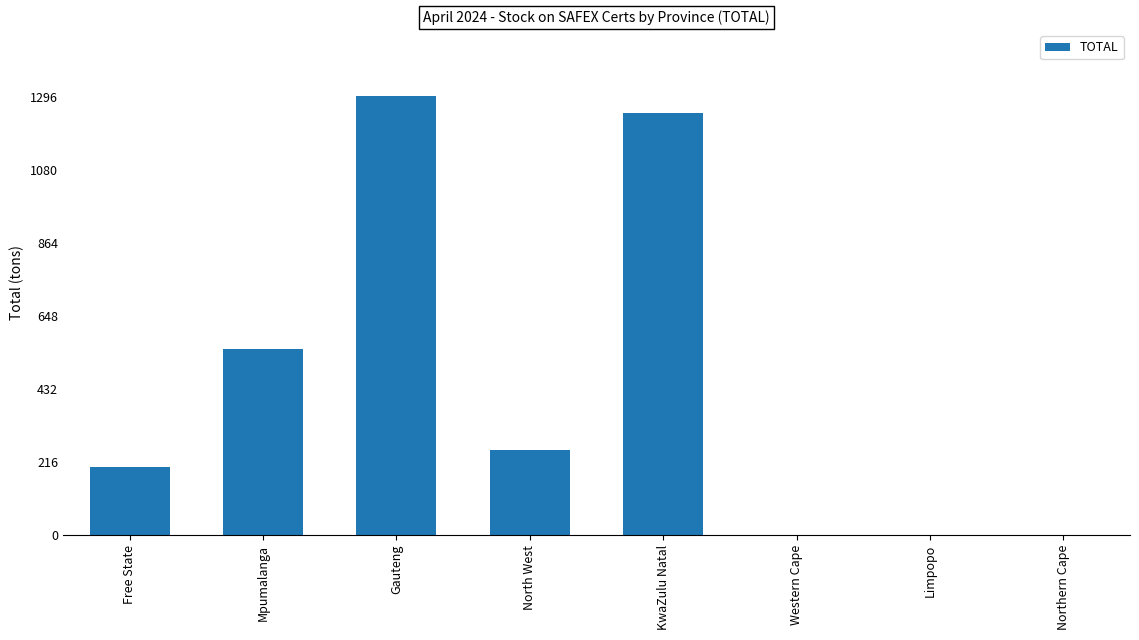

Reading left to right, list all the values displayed in this chart.

Free State=200	Mpumalanga=550	Gauteng=1300	North West=250	KwaZulu Natal=1250	Western Cape=0	Limpopo=0	Northern Cape=0